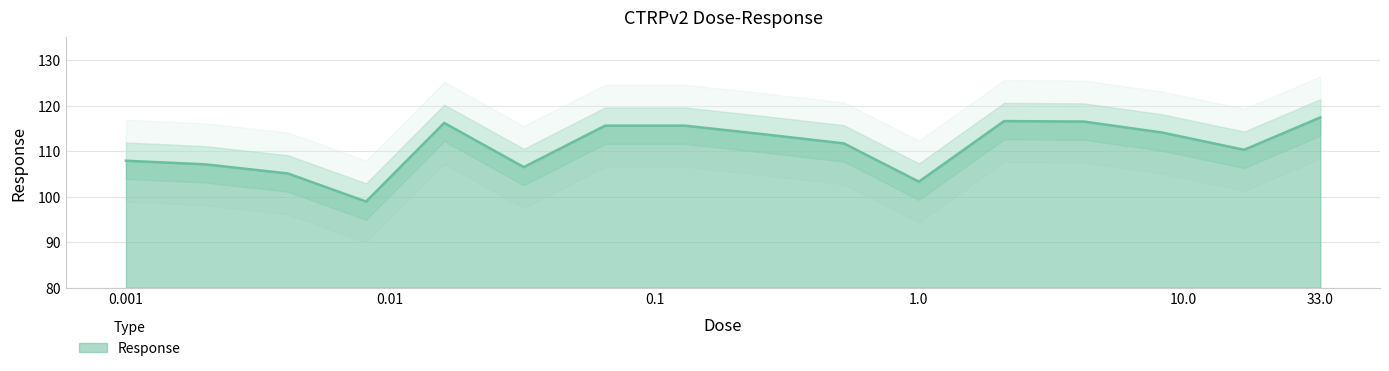

Rank the categories by value from highest to lowest.

33.0, 2.1, 4.2, 0.016, 0.065, 0.13, 8.3, 0.26, 0.52, 17.0, 0.001, 0.002, 0.032, 0.0041, 1.0, 0.0081